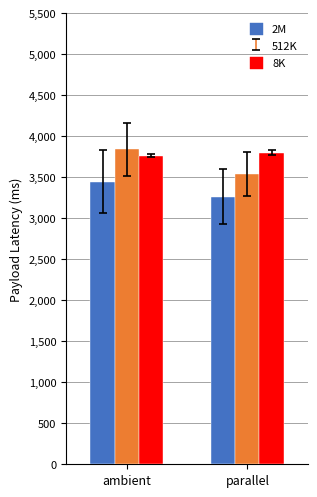

What is the maximum value shown in the chart?

3839.4